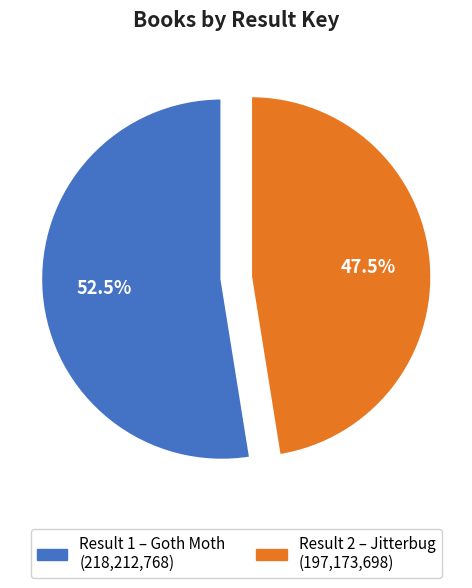

Is there a majority slice in this chart?

Yes